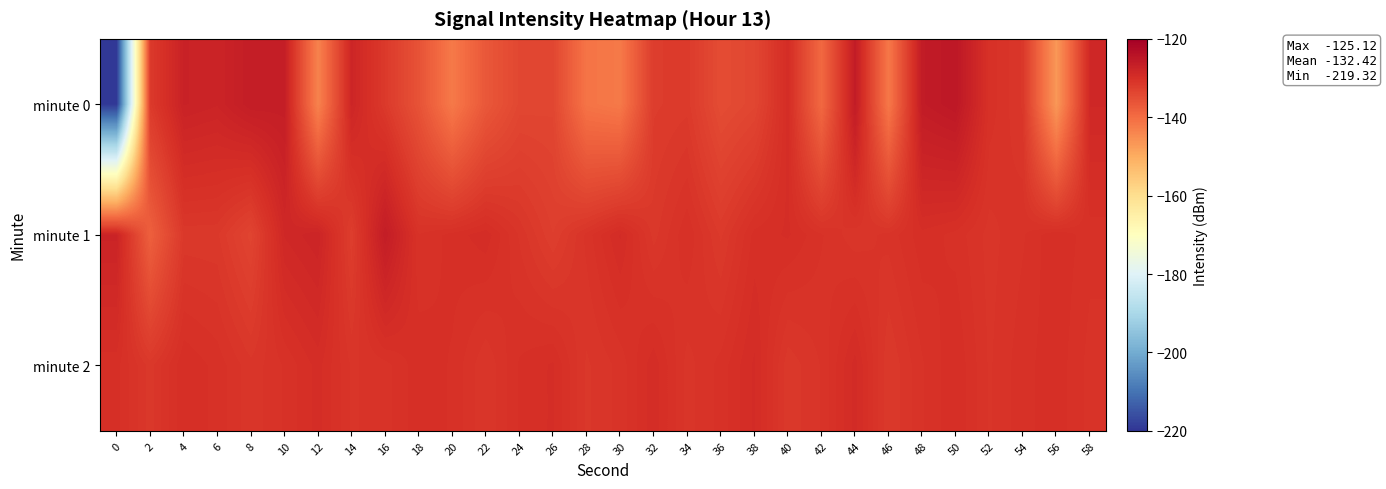

At which category is the sum across all series the highest?

50